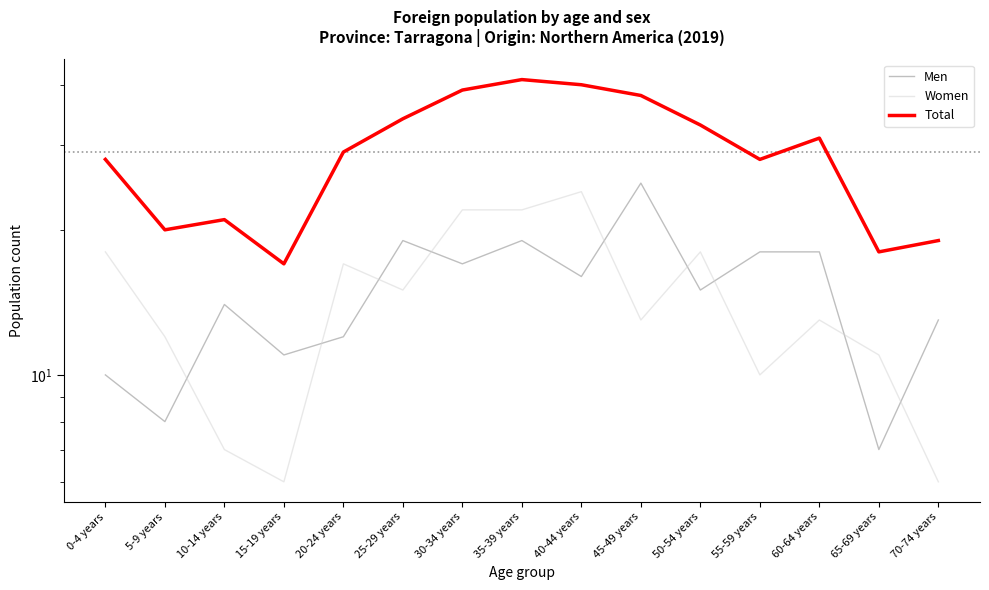

Reading right to left, what are all the values shown in this chart?

Men: 13	7	18	18	15	25	16	19	17	19	12	11	14	8	10
Women: 6	11	13	10	18	13	24	22	22	15	17	6	7	12	18
Total: 19	18	31	28	33	38	40	41	39	34	29	17	21	20	28